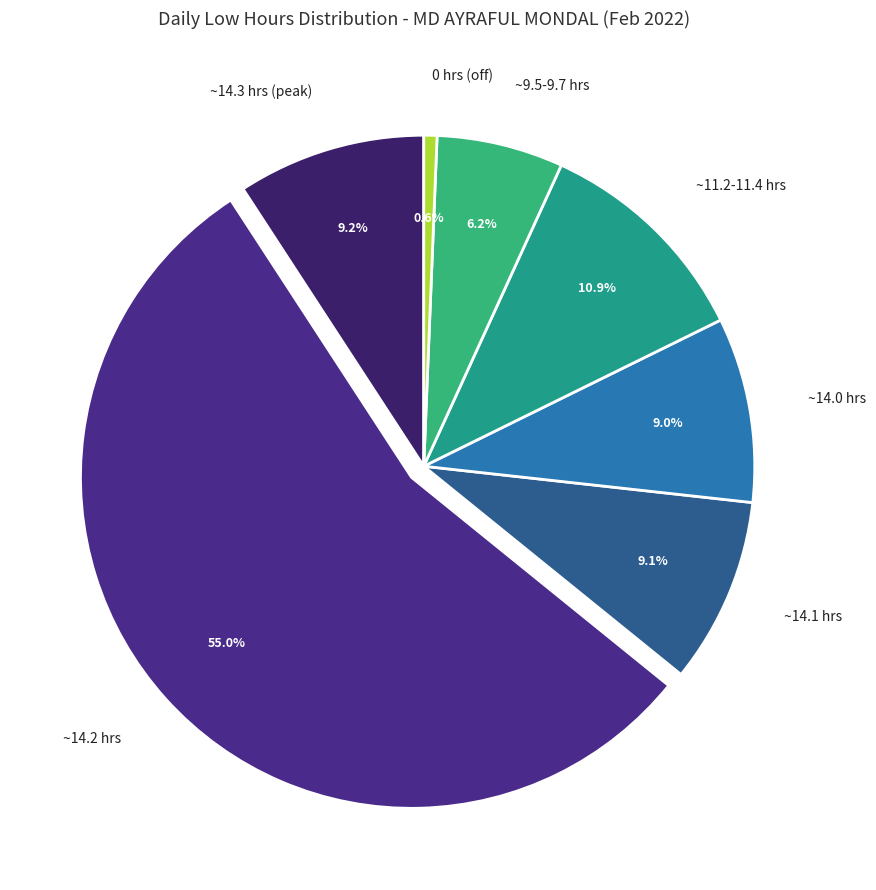

What is the largest slice in the pie chart?

~14.2 hrs